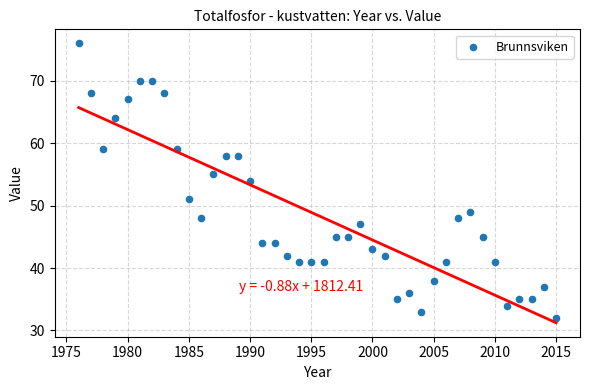

What is the range of X values (max minus min)?

39